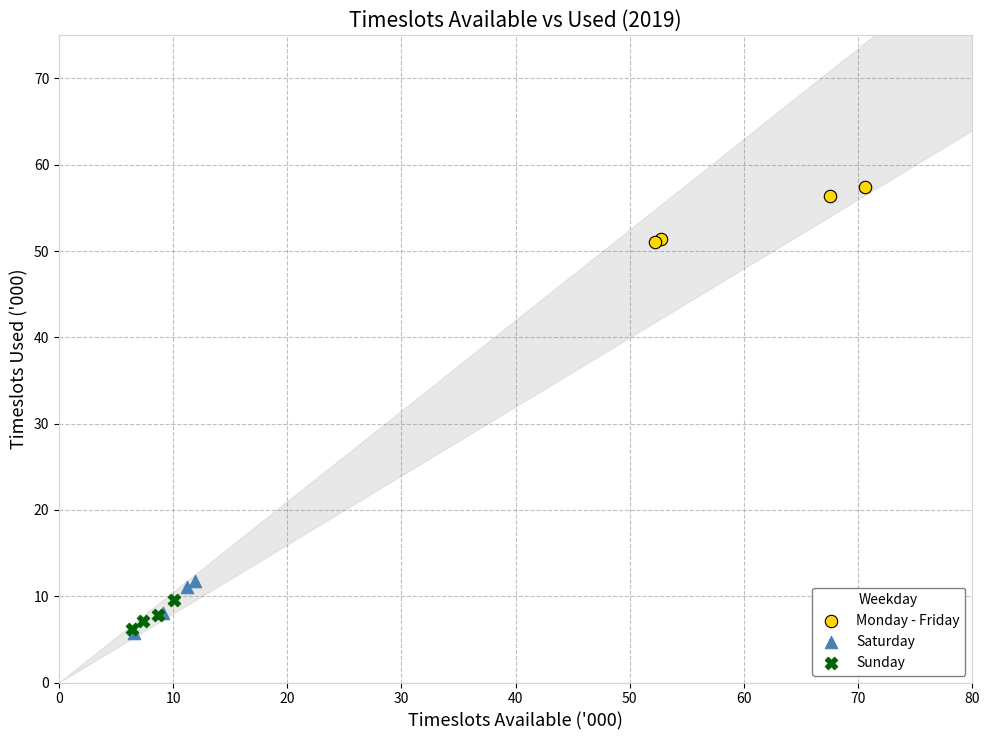

Which series reaches the maximum Y coordinate?

Monday - Friday